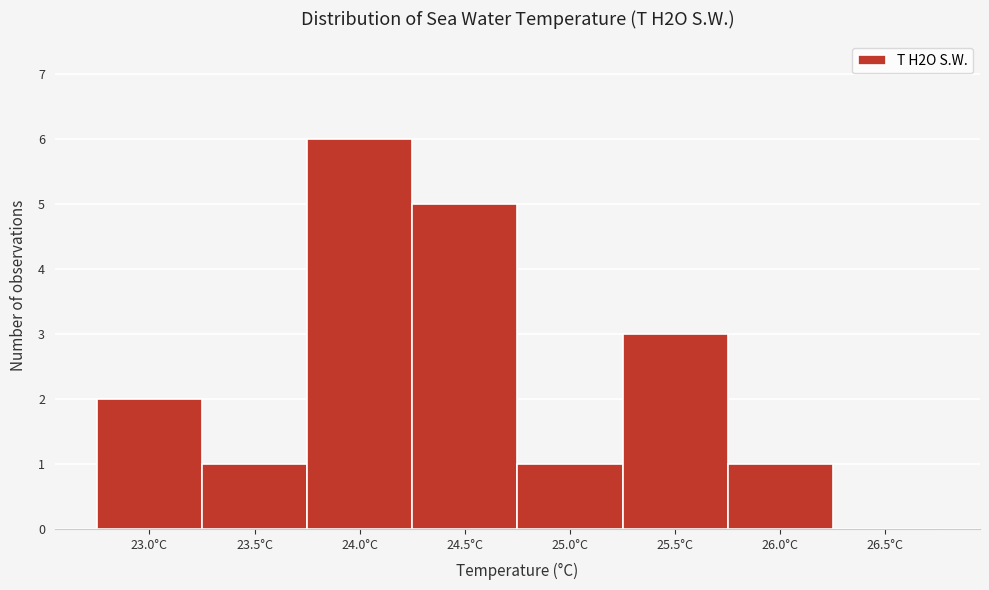

Reading right to left, what are all the values shown in this chart?

26.5°C=0	26.0°C=1	25.5°C=3	25.0°C=1	24.5°C=5	24.0°C=6	23.5°C=1	23.0°C=2